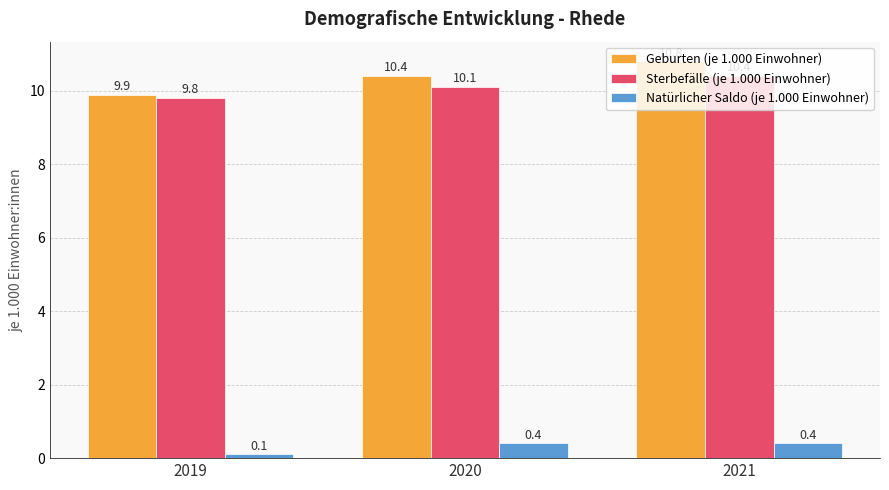

How many categories are shown in the chart?

3